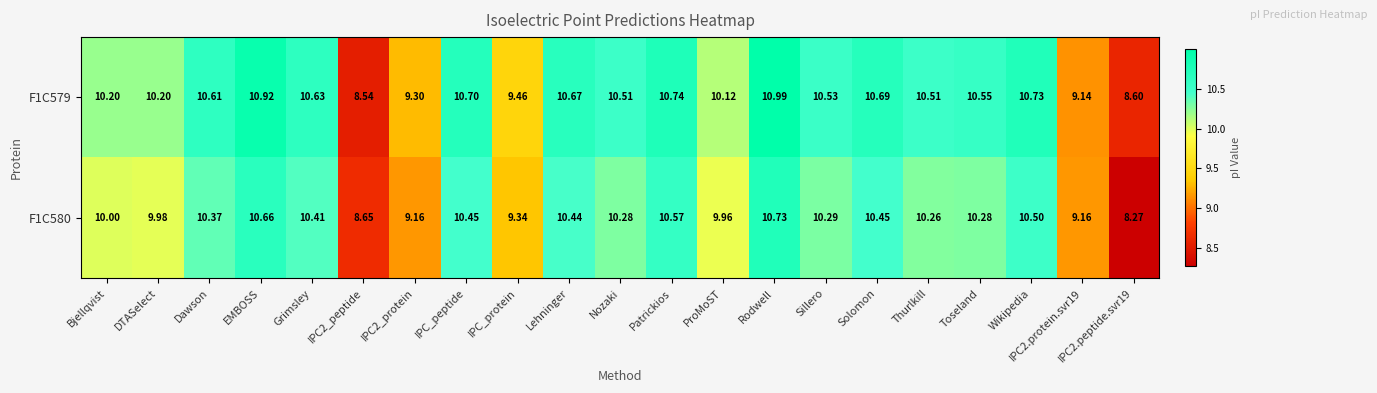

At how many categories does at least one series exceed 9?

19